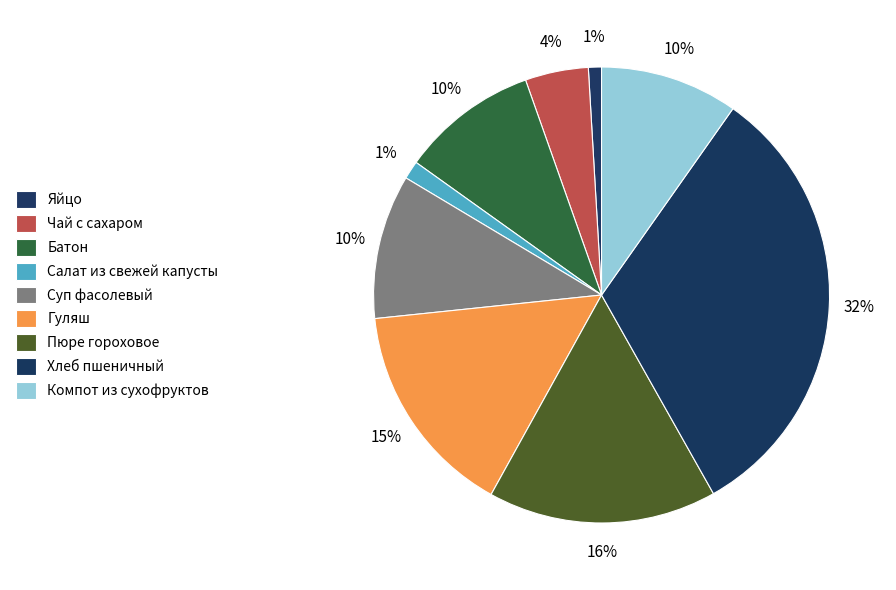

How much of the chart is everything except Хлеб пшеничный?

67.9%